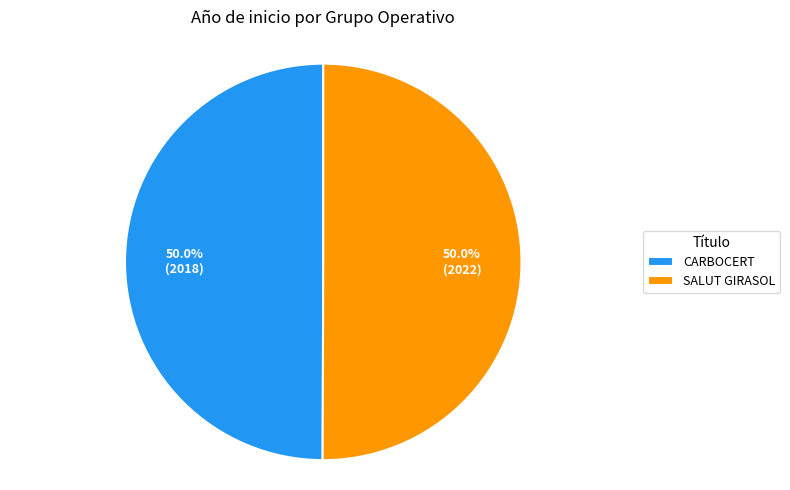

How much of the chart is everything except SALUT GIRASOL?

50.0%